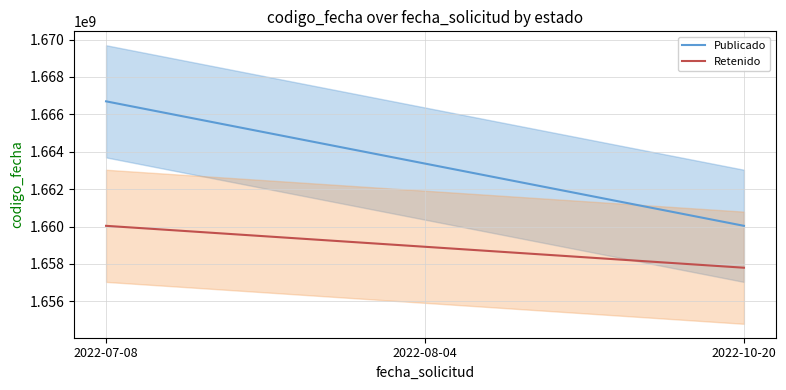

What is the difference between the second highest and minimum values in the Retenido series?

1120827